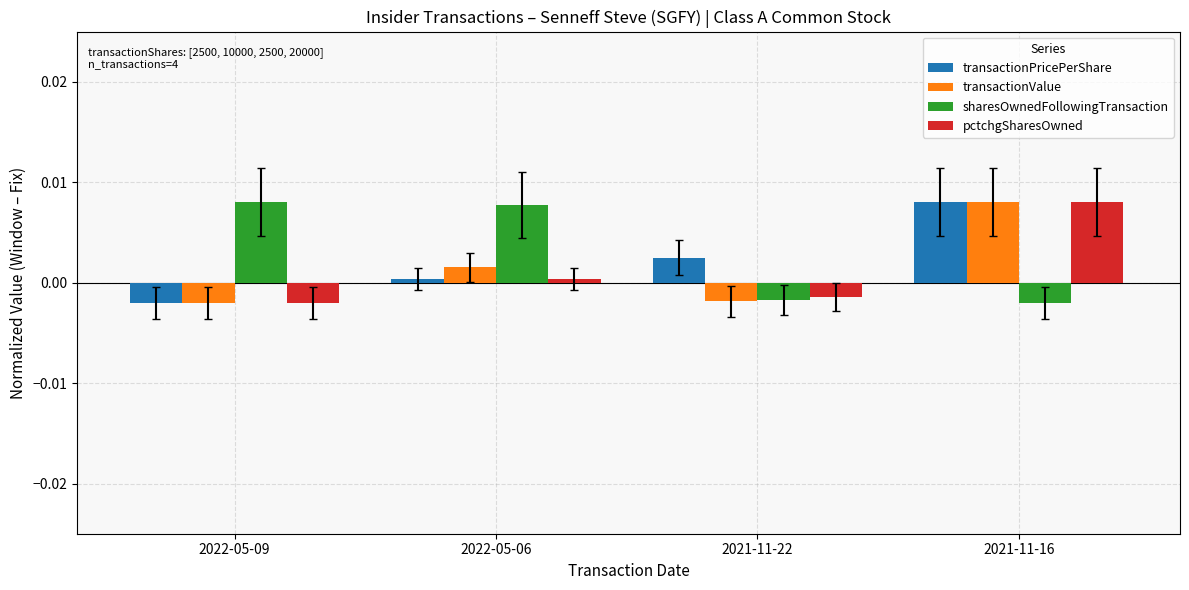

Which series has the widest spread of Y values?

transactionValue